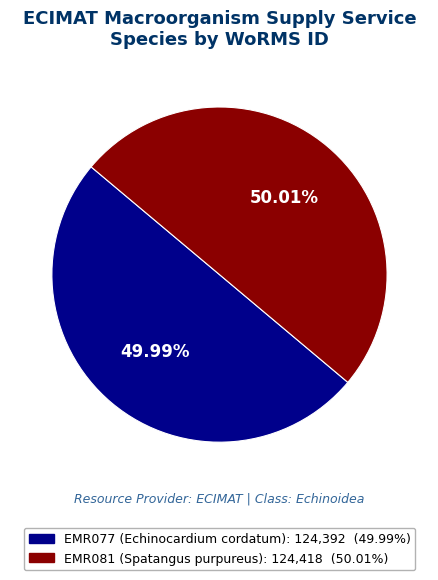

To the nearest percent, what percentage of the pie is EMR077 (Echinocardium cordatum)?

50%